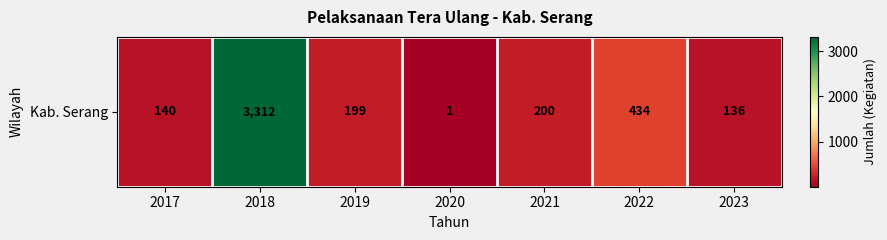

What is the ratio of the value at 2018 to the value at 2022?

7.6